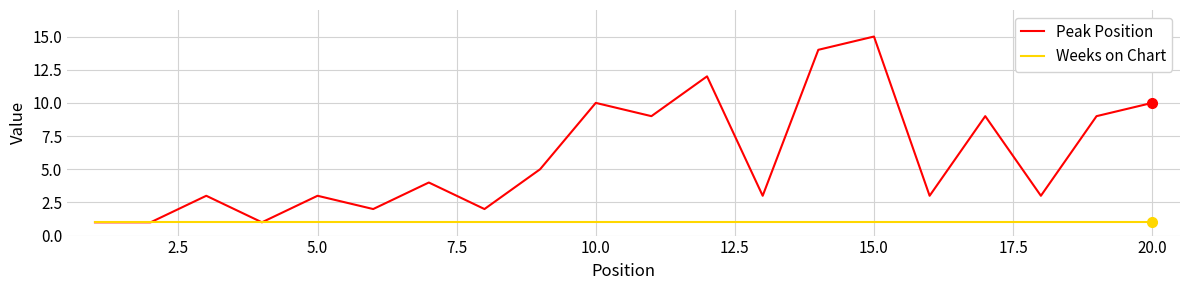

Is this an area chart (filled region under the line)?

No